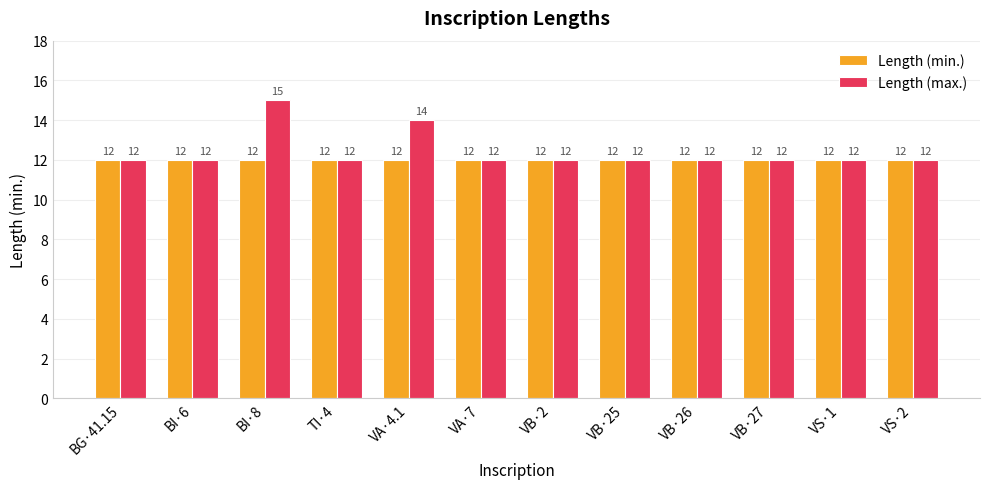

What position from the right is BI·8?

10